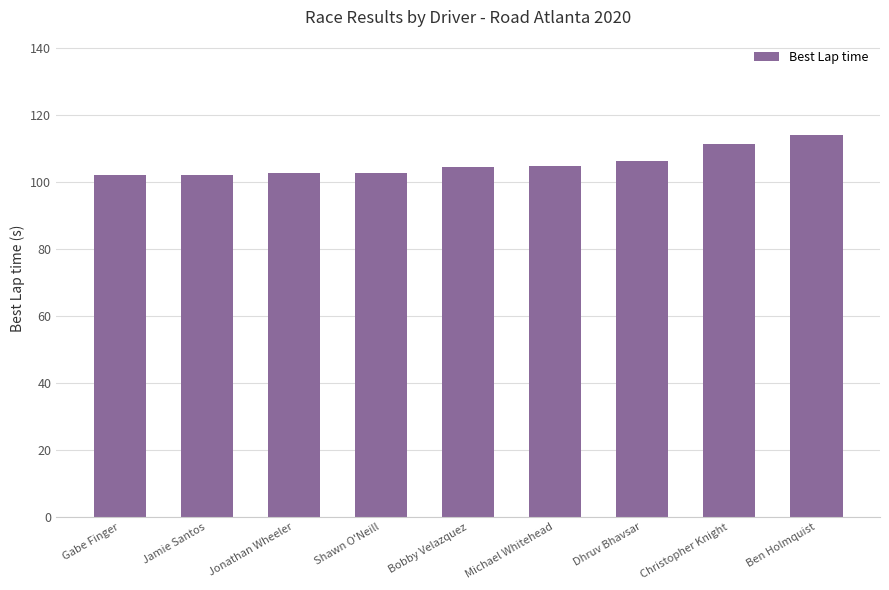

True or false: the data shows 176.2 at Jonathan Wheeler.

False